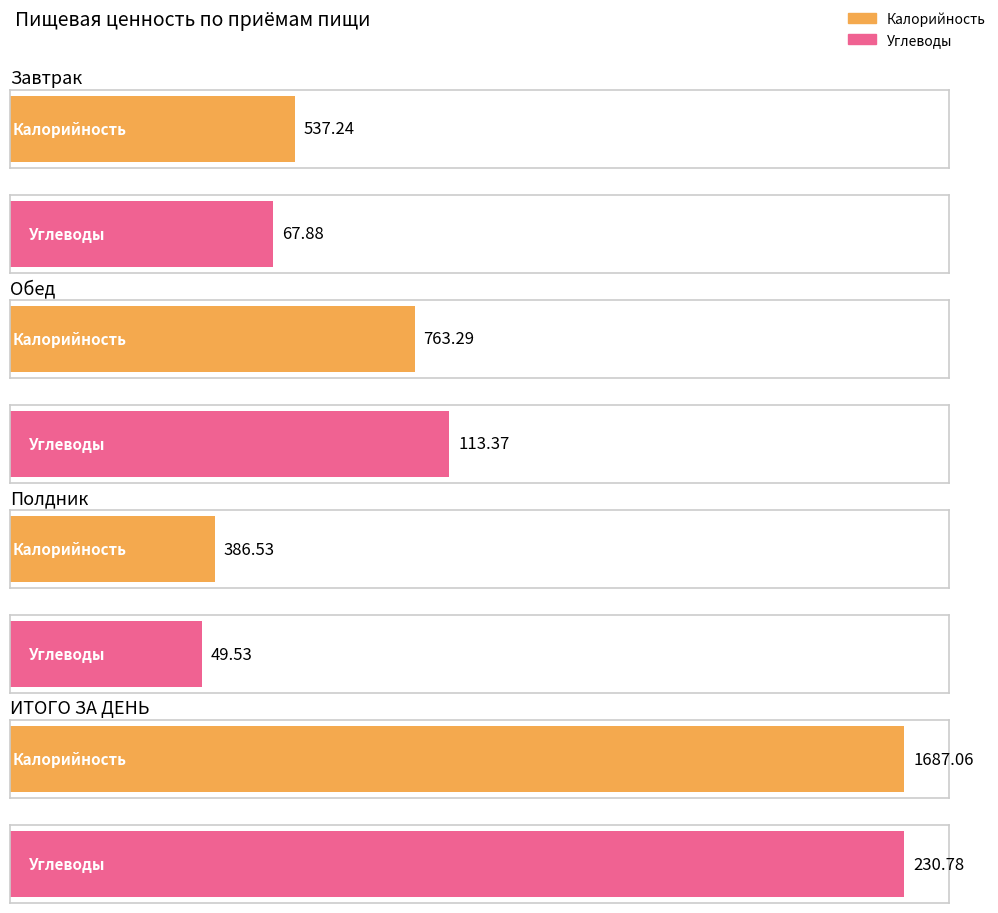

The Калорийность series shows 537.2 at Завтрак. True or false?

True